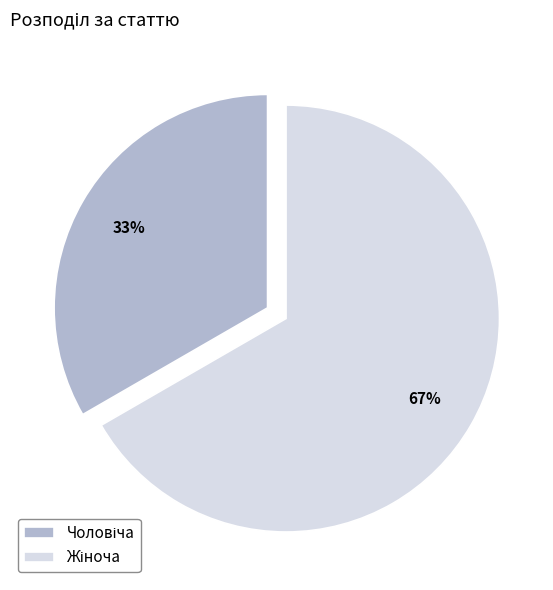

How many segments does this pie chart have?

2